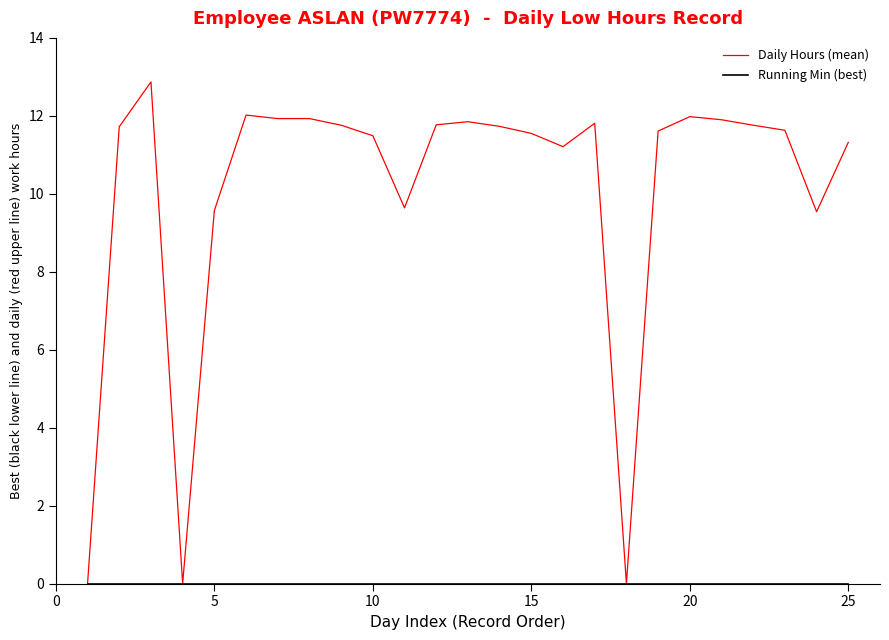

Which series has the largest range (max minus min)?

Daily Hours (mean)